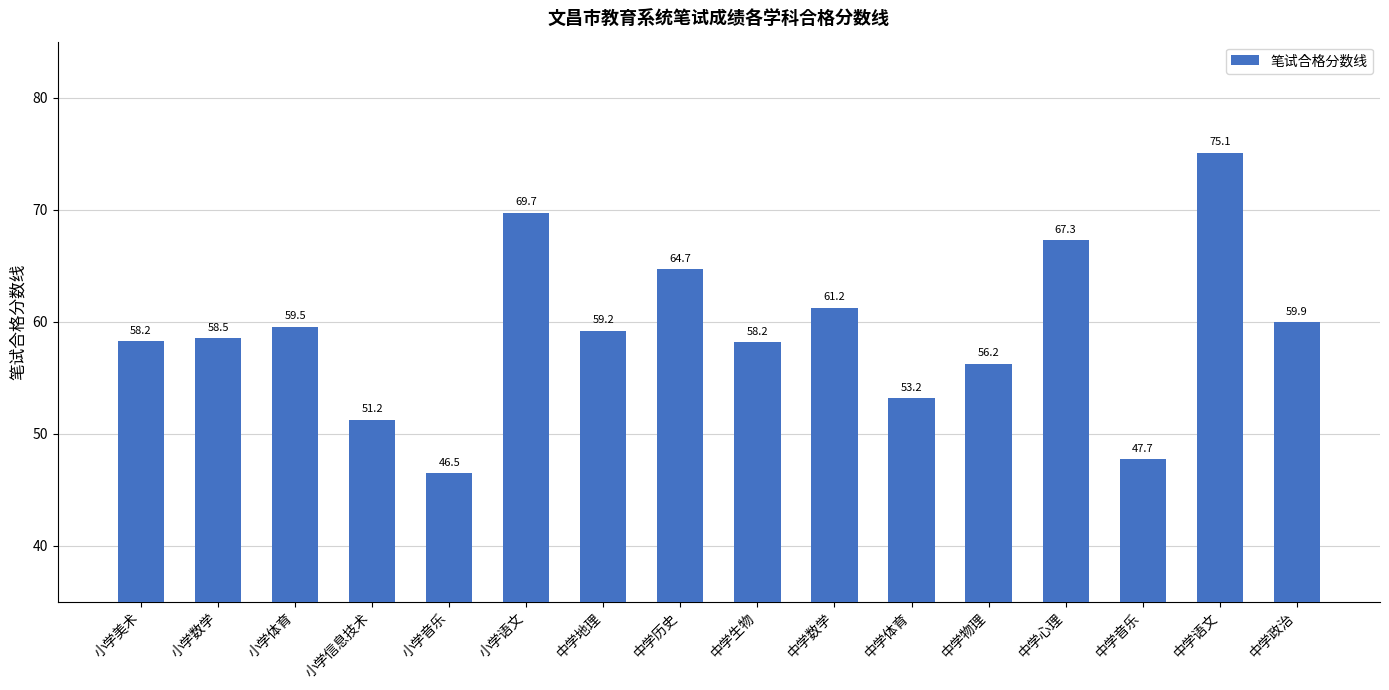

Approximately how many times larger is the value at 中学体育 compared to 中学生物?

0.9